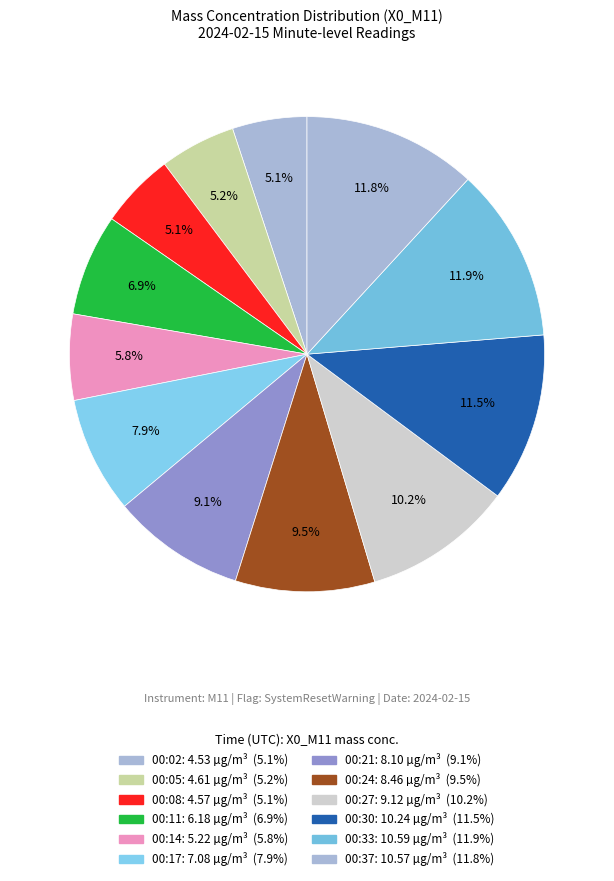

How many segments does this pie chart have?

12